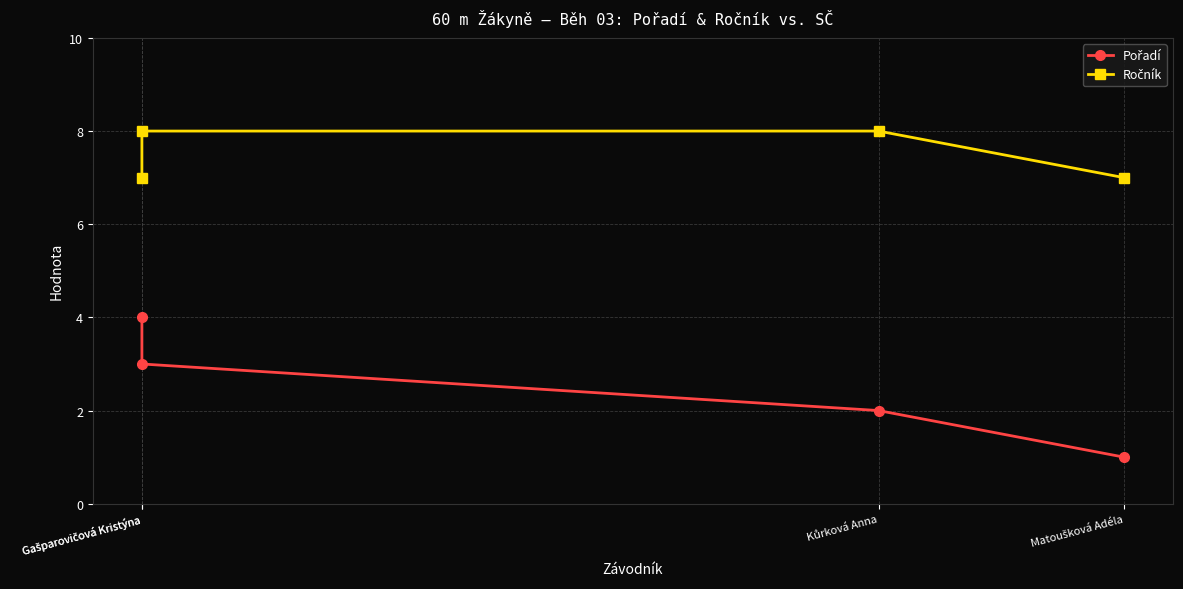

What are all the series names shown in the legend?

Pořadí, Ročník